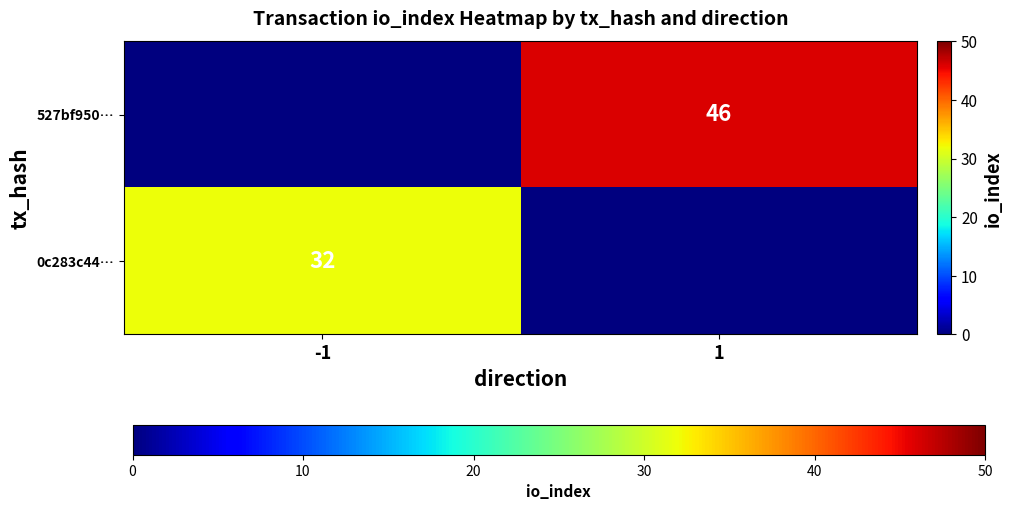

The 0c283c44… series shows 32 at -1. True or false?

True